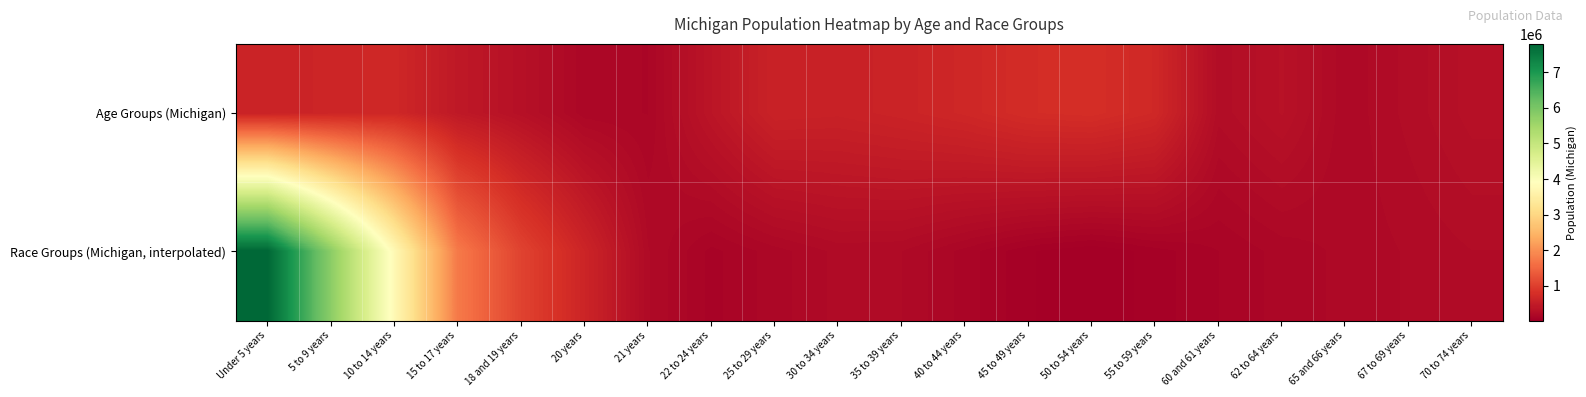

Reading left to right, extract all data points from this chart.

Age Groups (Michigan): Under 5 years=596286.0	5 to 9 years=637784.0	10 to 14 years=675216.0	15 to 17 years=434782.0	18 and 19 years=304817.0	20 years=149350.0	21 years=138484.0	22 to 24 years=381238.0	25 to 29 years=589583.0	30 to 34 years=574566.0	35 to 39 years=612493.0	40 to 44 years=665481.0	45 to 49 years=744581.0	50 to 54 years=765452.0	55 to 59 years=683186.0	60 and 61 years=243067.0	62 to 64 years=325744.0	65 and 66 years=177313.0	67 to 69 years=241312.0	70 to 74 years=306084.0
Race Groups (Michigan, interpolated): Under 5 years=7803120.0	5 to 9 years=5781196.4	10 to 14 years=3759272.8	15 to 17 years=1737349.3	18 and 19 years=1048163.3	20 years=625524.9	21 years=202886.5	22 to 24 years=99100.1	25 to 29 years=154739.6	30 to 34 years=210379.2	35 to 39 years=200999.8	40 to 44 years=126601.4	45 to 49 years=52202.9	50 to 54 years=17806.6	55 to 59 years=63414.5	60 and 61 years=109022.4	62 to 64 years=151412.7	65 and 66 years=177714.8	67 to 69 years=204016.9	70 to 74 years=230319.0